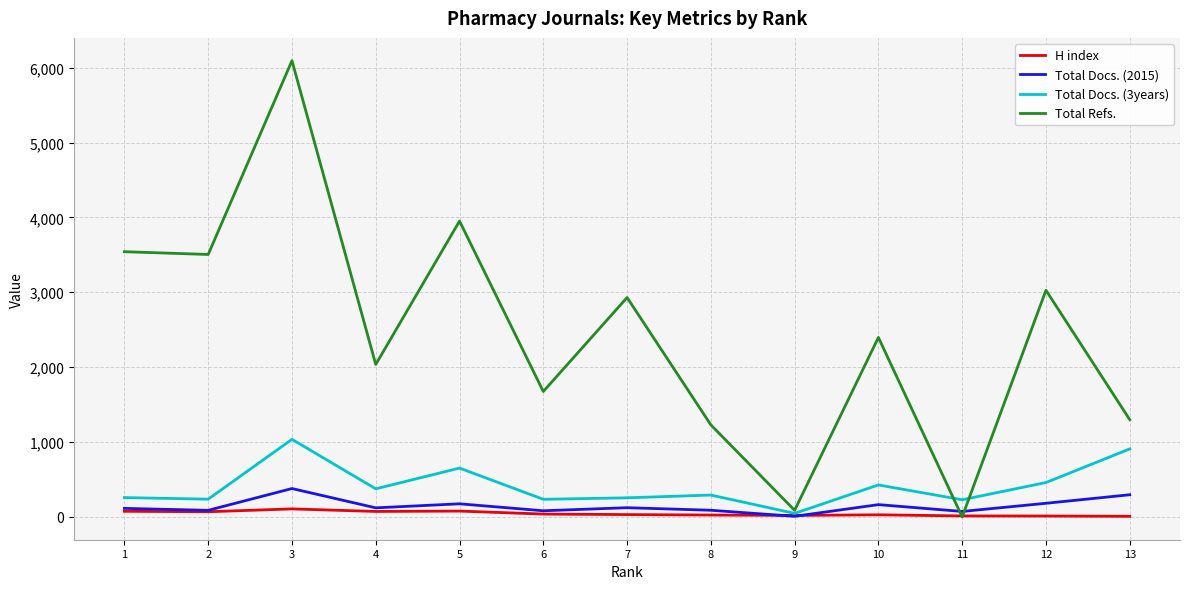

Is it true that Total Docs. (3years) equals 1036 at 3?

True